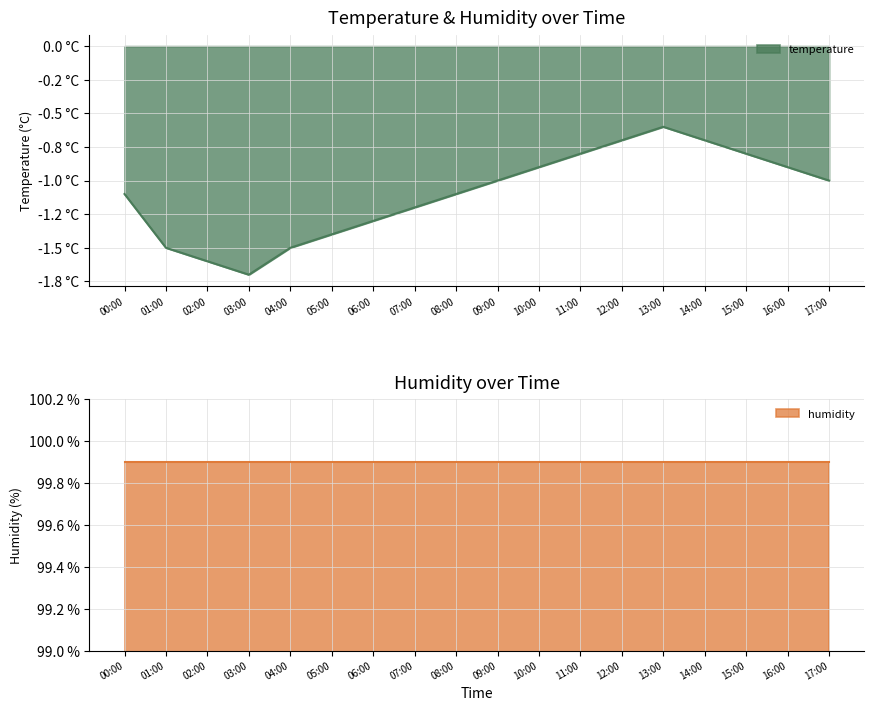

Which has a higher value, 06:00 or 05:00?

06:00